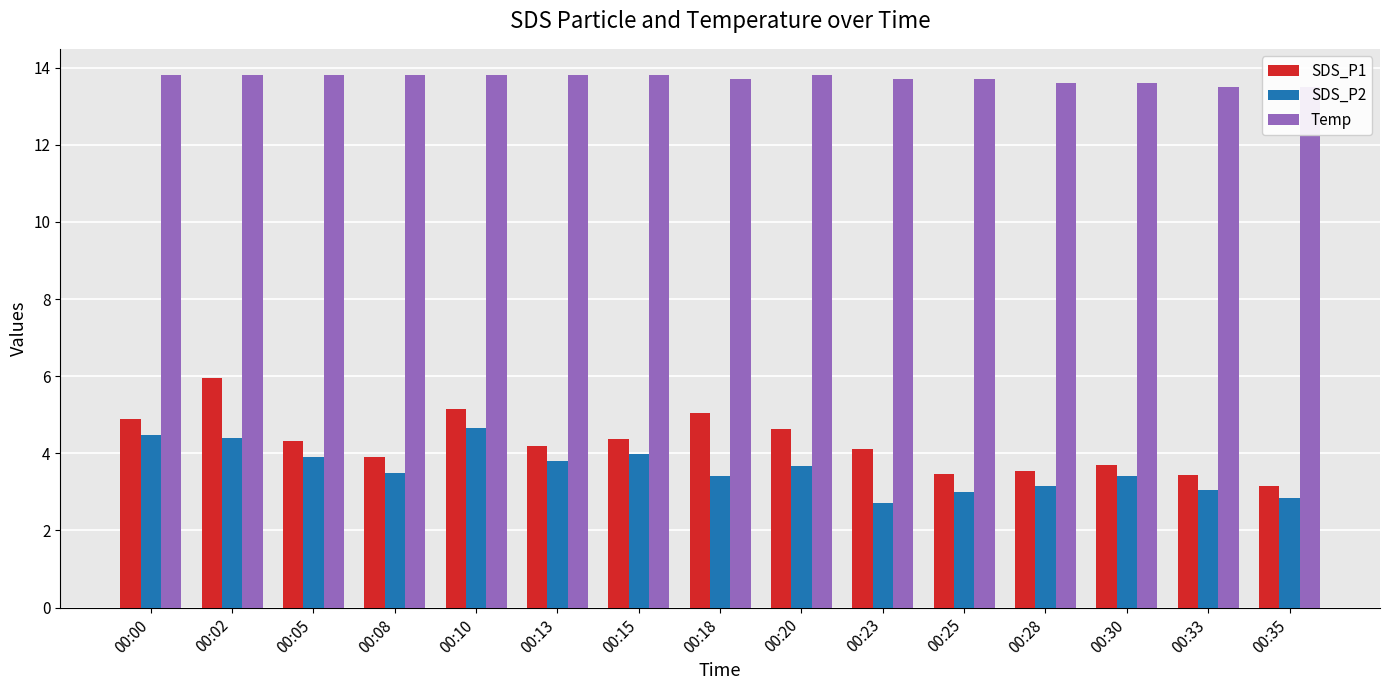

What is the sum of the Temp values at 00:25 and 00:30?

27.3